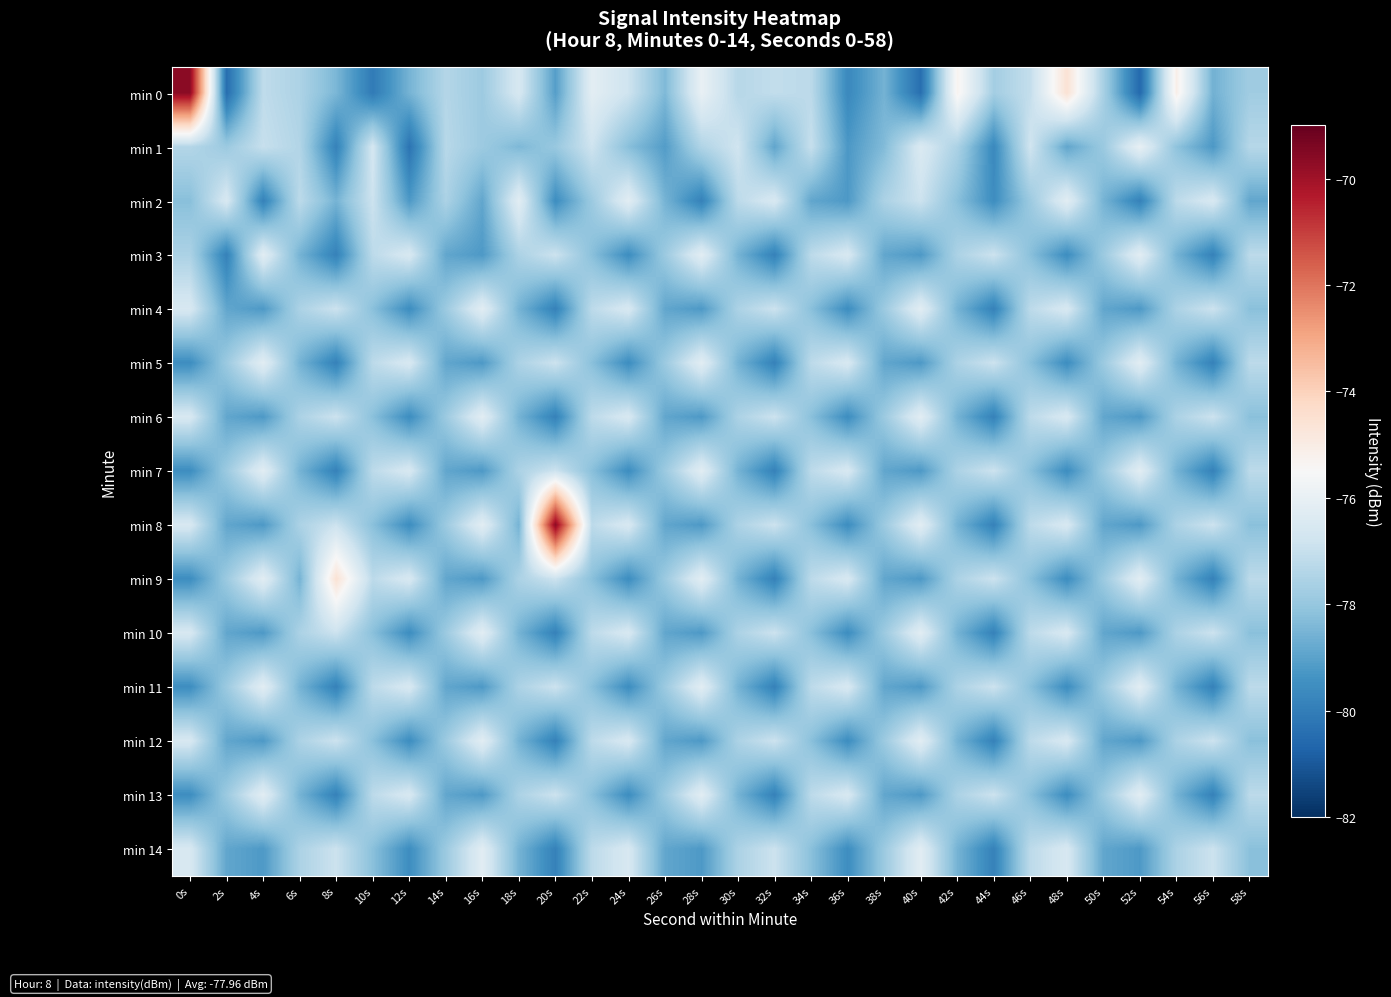

Rank the series by their maximum value, from highest to lowest.

min 0, min 8, min 9, min 1, min 2, min 3, min 4, min 5, min 6, min 7, min 10, min 11, min 12, min 13, min 14